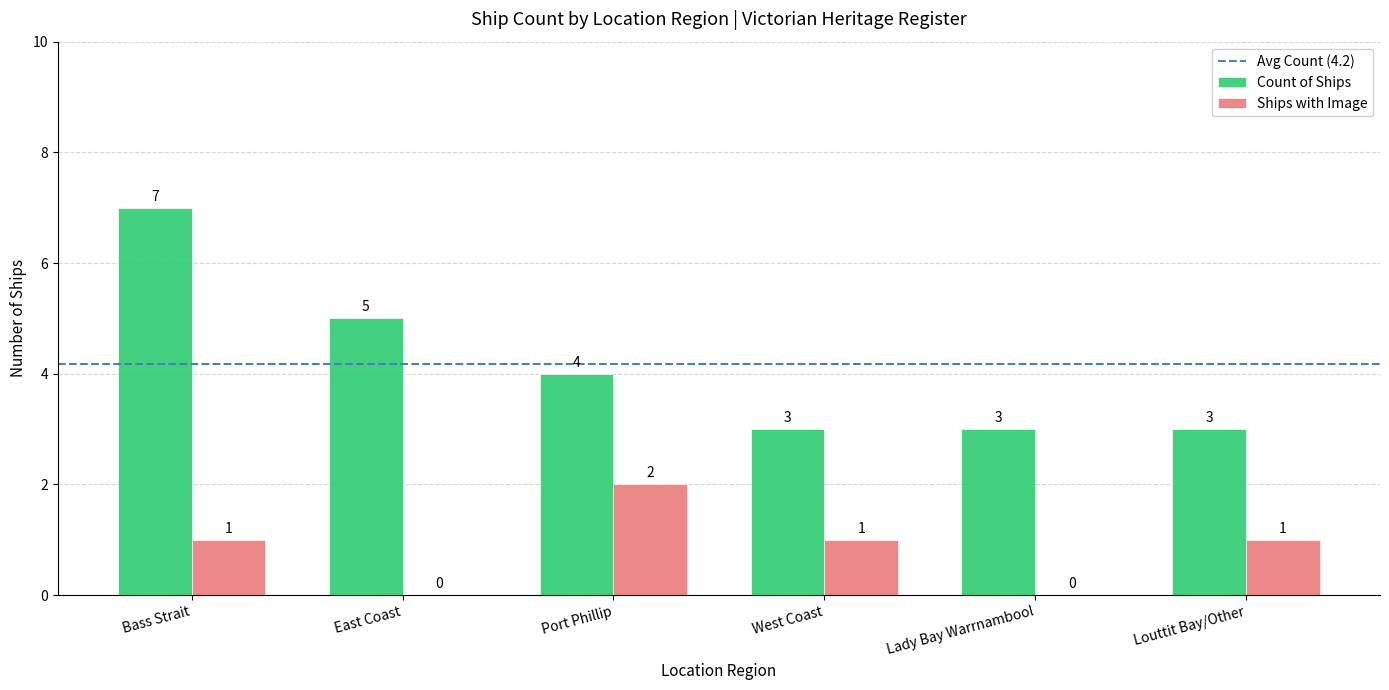

What is the maximum value for Count of Ships?

7